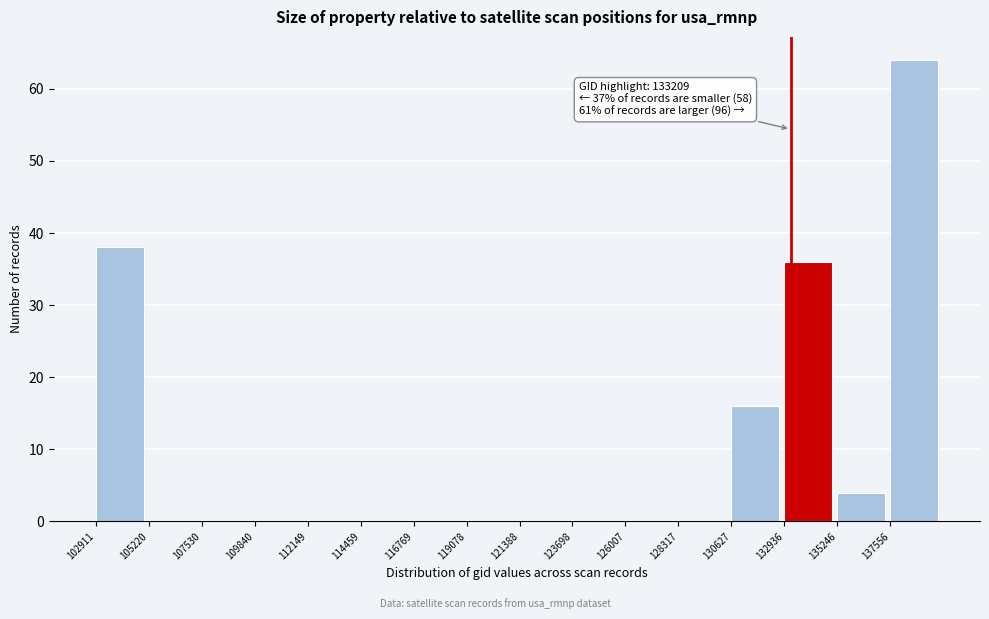

Over which range of the x-axis is the bar tallest?

137500 to 140000